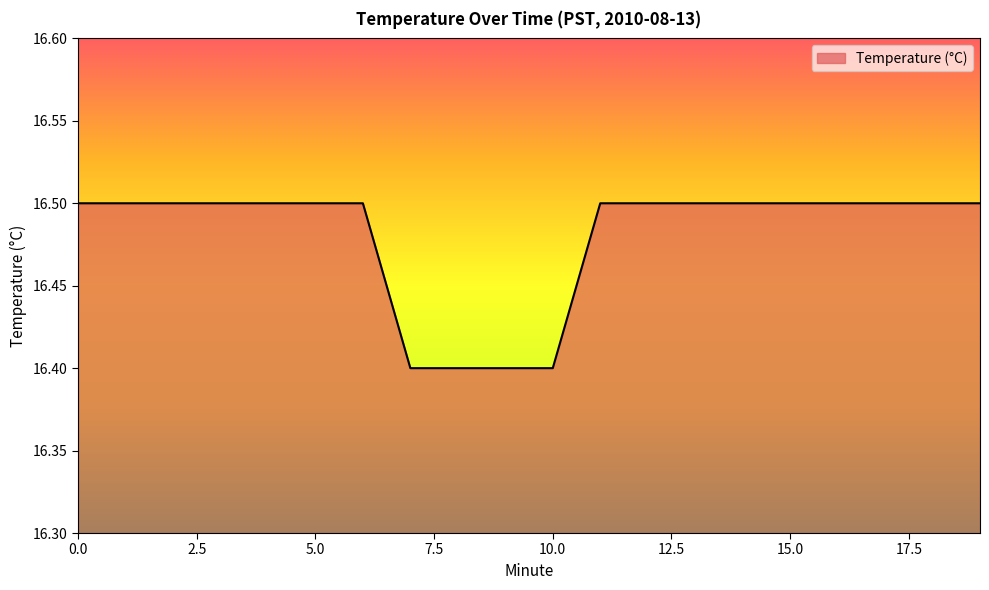

What is the smallest value displayed?

16.4